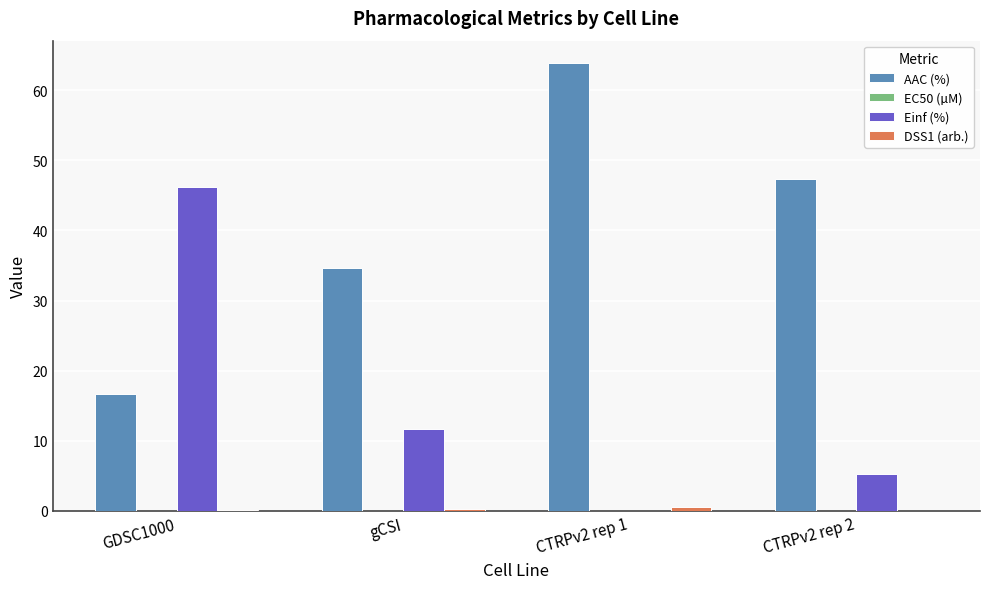

What is the sum of all AAC (%) values?

162.5